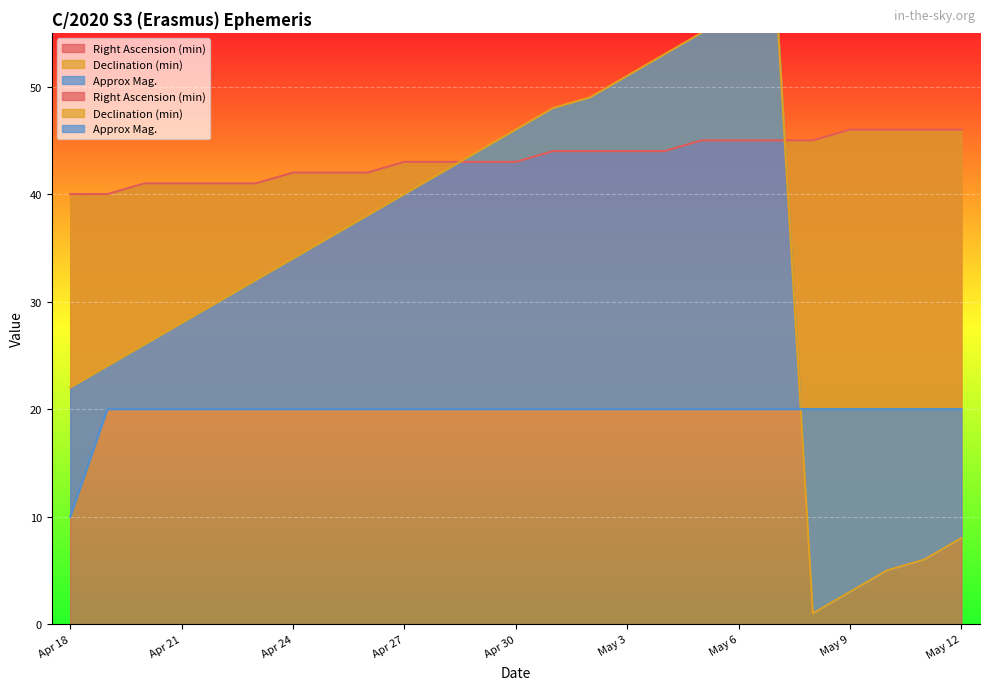

What is the difference between the second highest and minimum values in the Right Ascension (min) series?

6.0